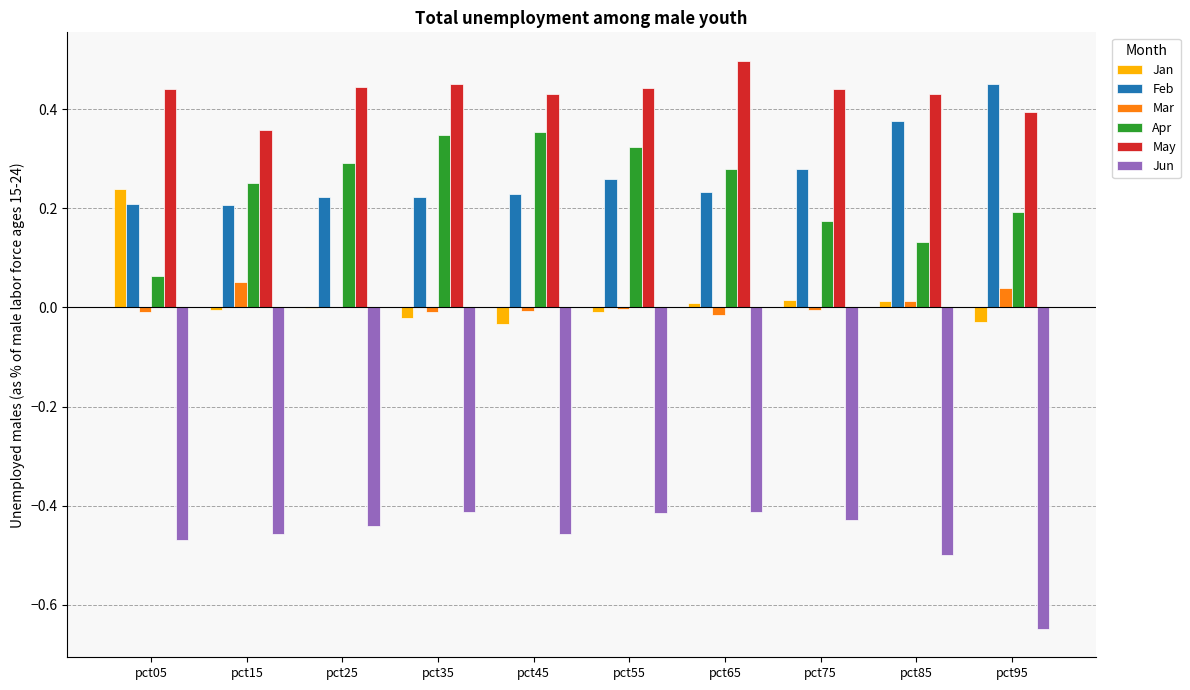

How many groups of bars are there?

10